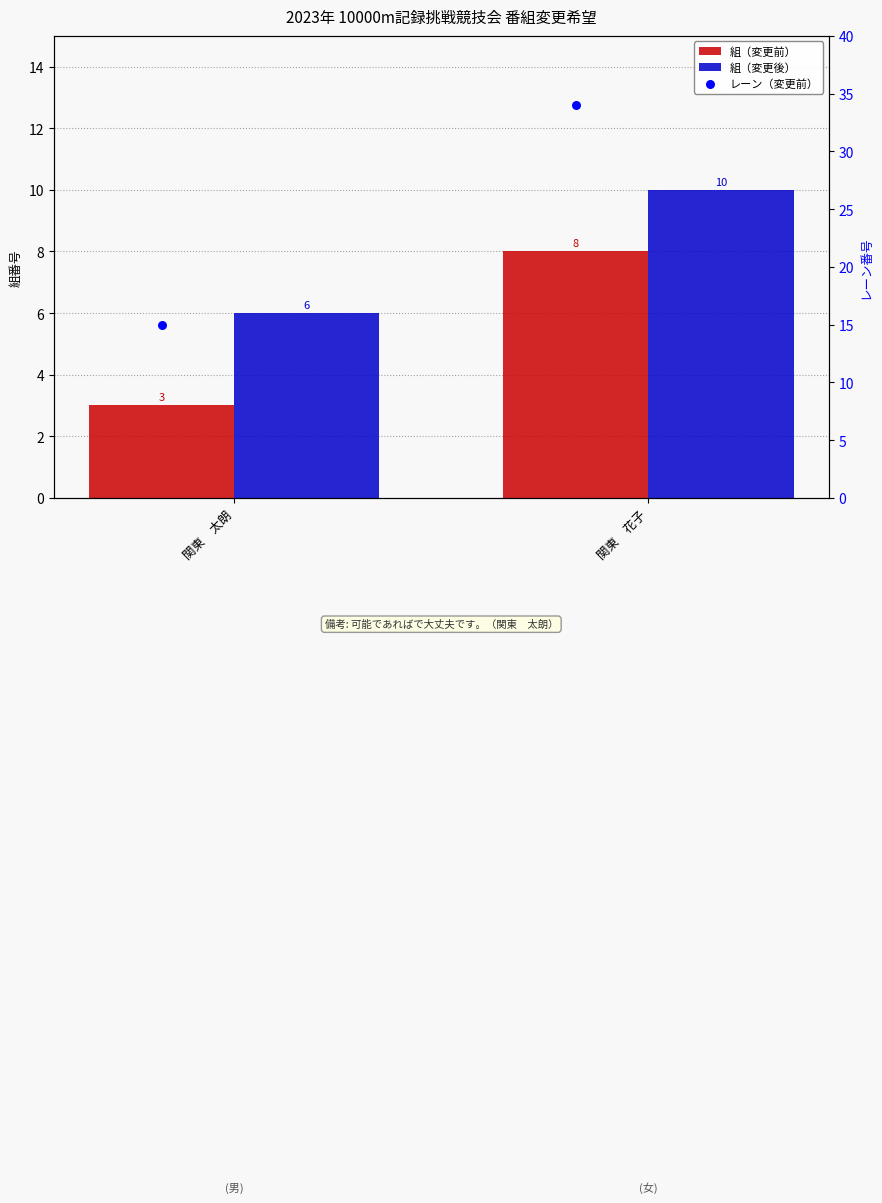

Which series has the largest total across all categories?

レーン（変更前）